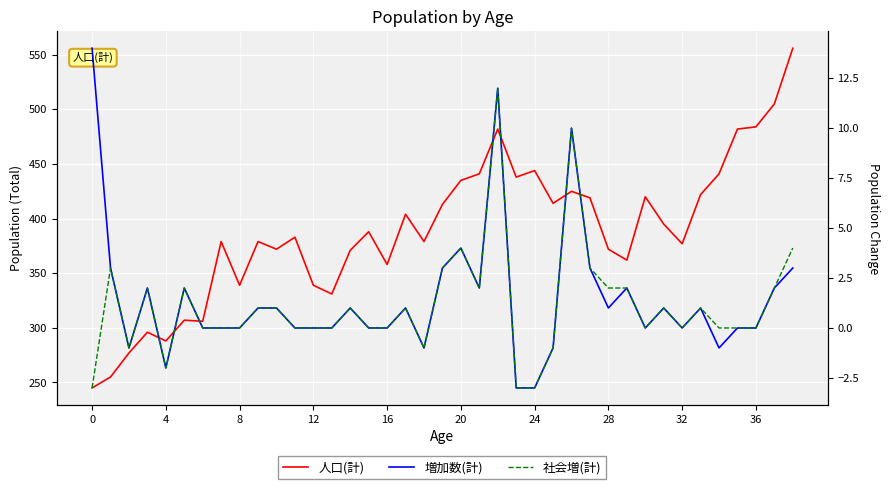

At how many categories does at least one series exceed 435?

9